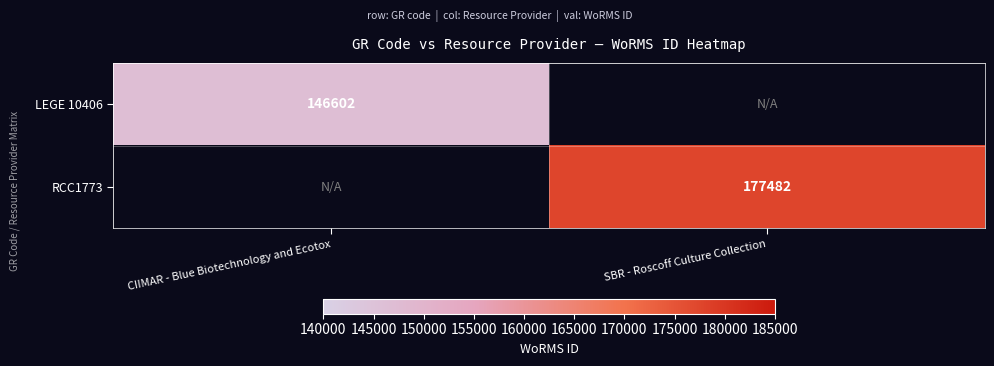

The value of LEGE 10406 at CIIMAR - Blue Biotechnology and Ecotox is 231466. True or false?

False